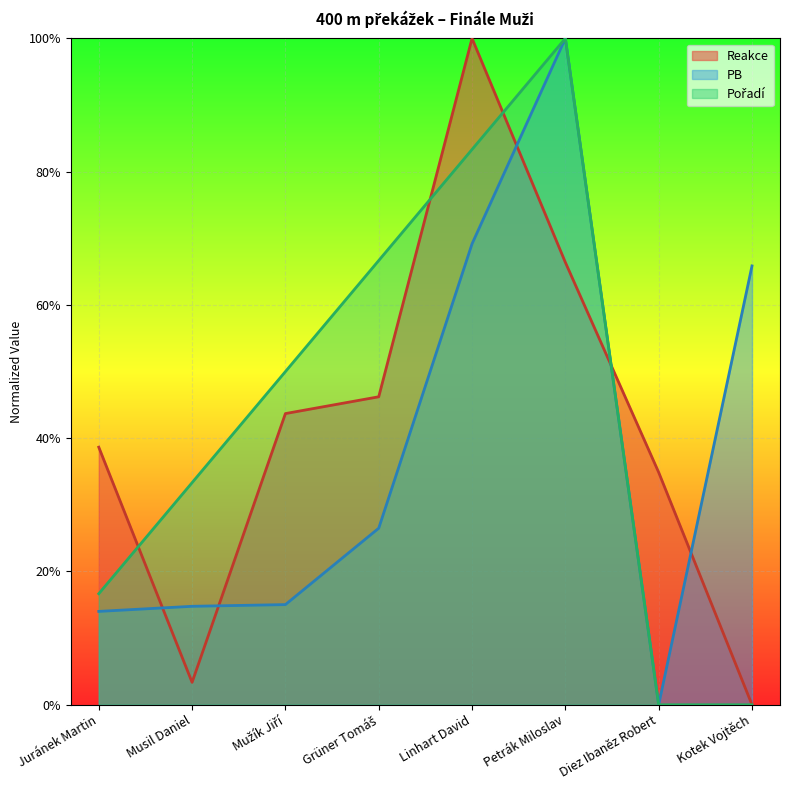

True or false: Reakce and Pořadí intersect in this chart.

True